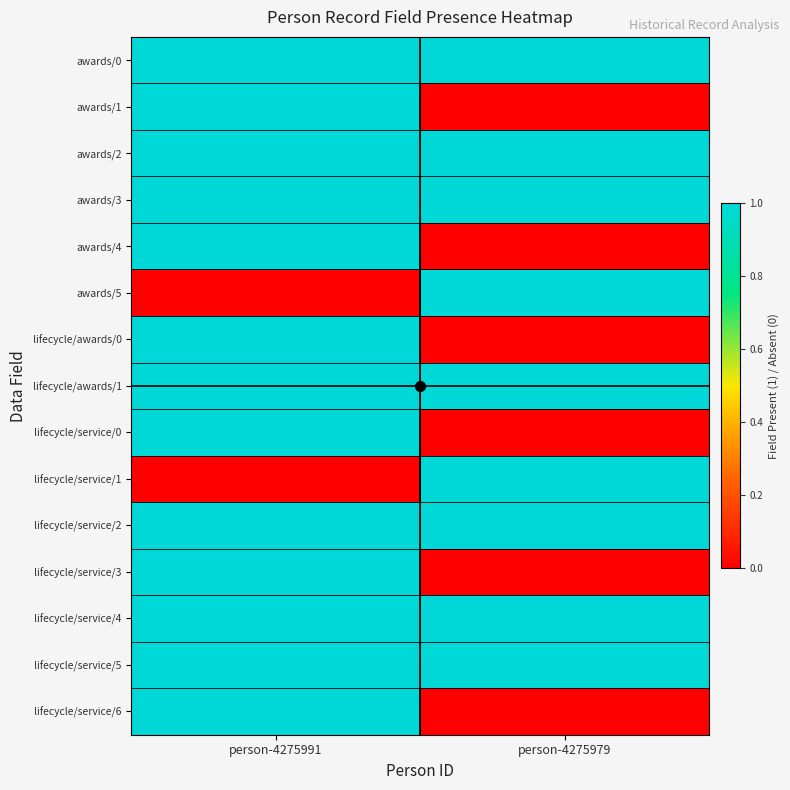

What is the greatest value displayed?

1